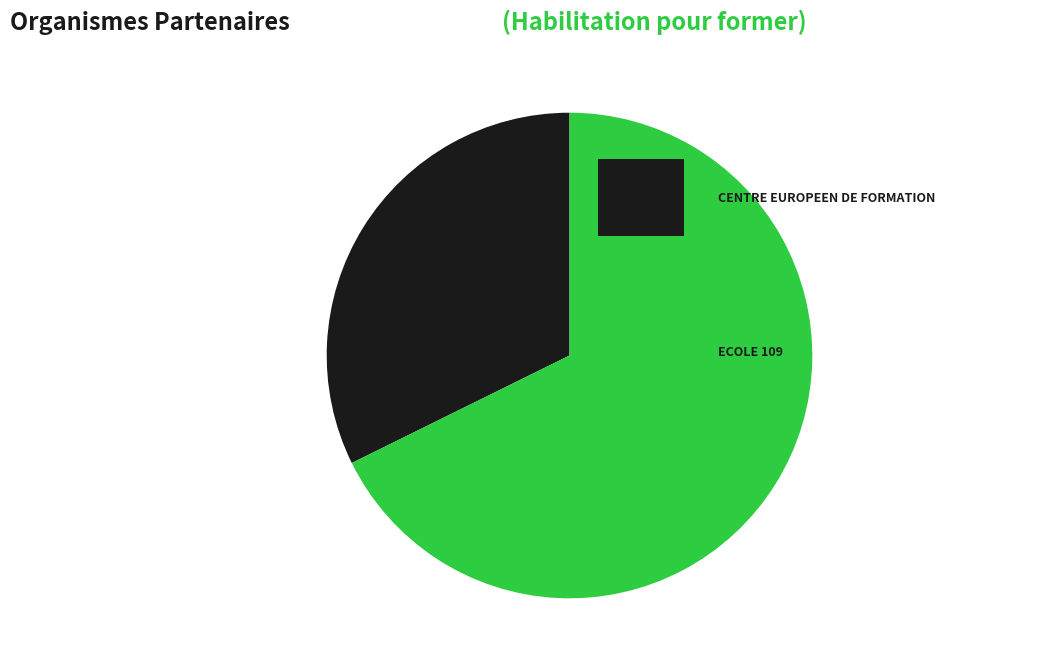

Is there a majority slice in this chart?

Yes